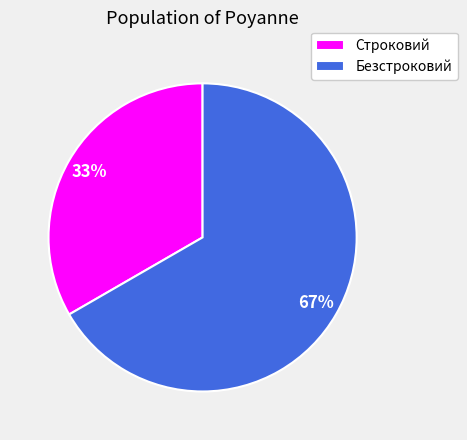

To the nearest percent, what is the average slice percentage?

50%